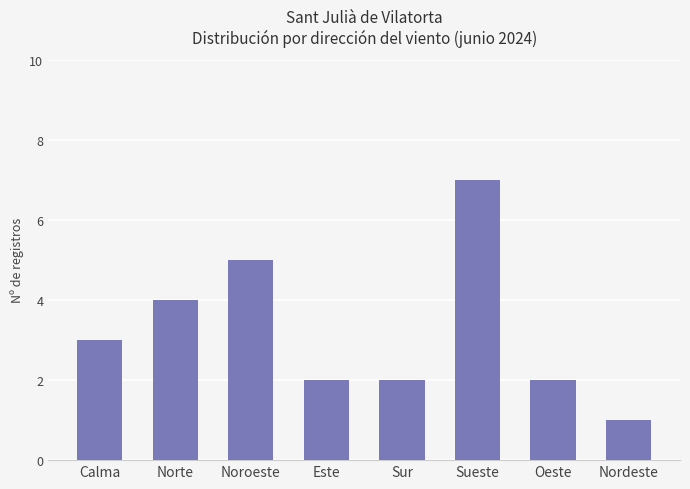

Read the value at Este.

2